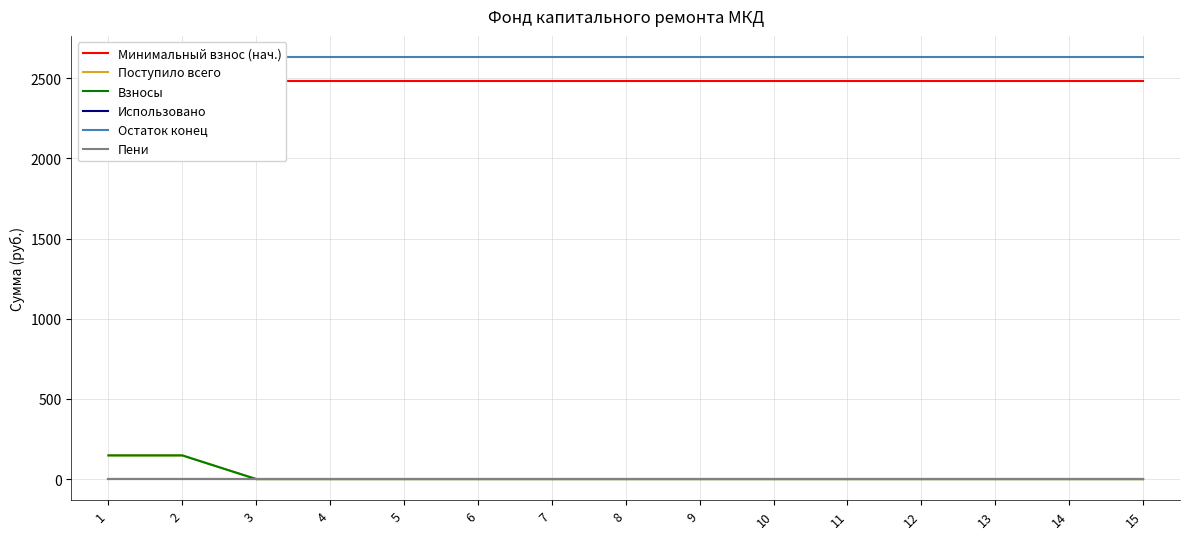

What is the value of the Минимальный взнос (нач.) point at the 7th from the left?

2485.1